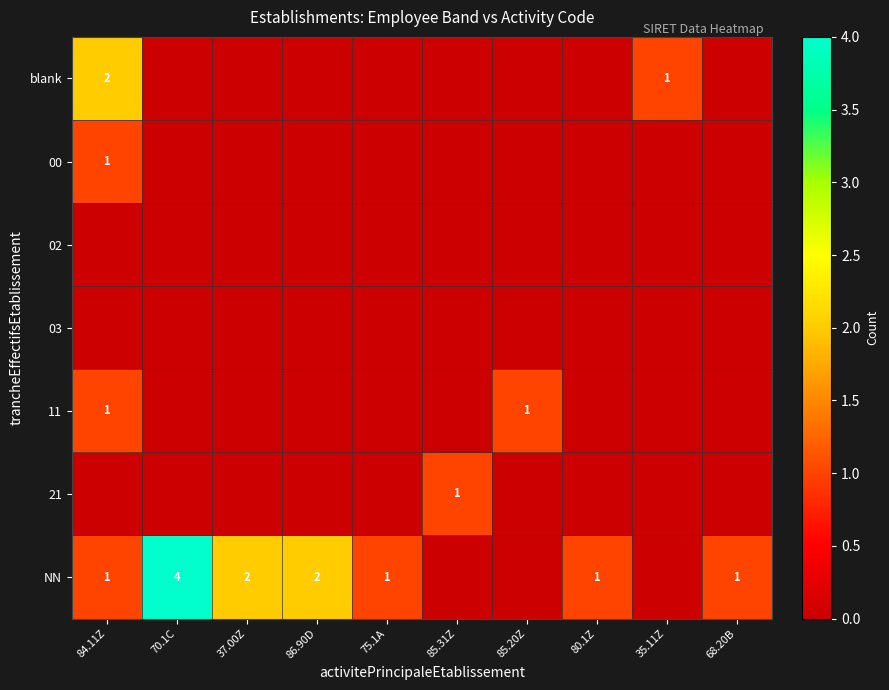

What is the greatest value displayed?

4